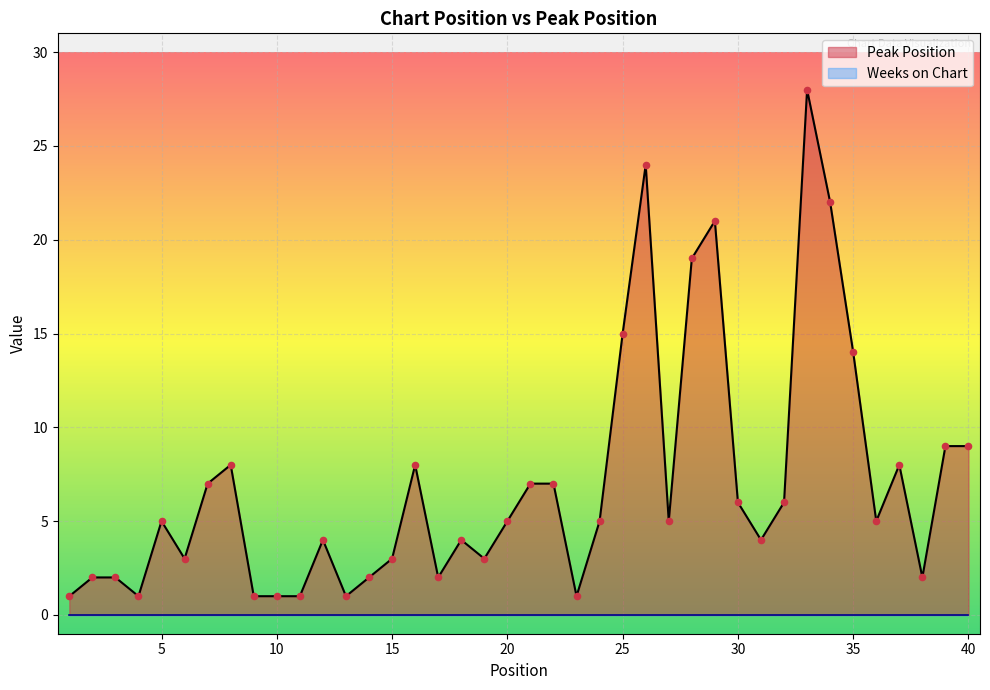

What is the ratio of the value at 31 to the value at 14?

2.0